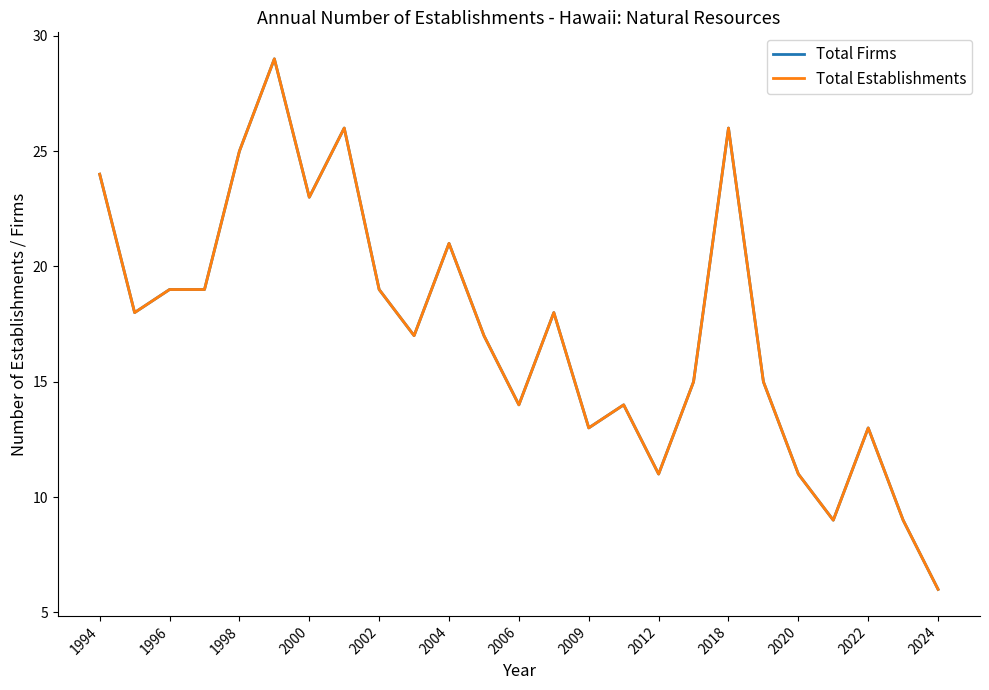

Does the chart display data point markers on the line(s)?

No